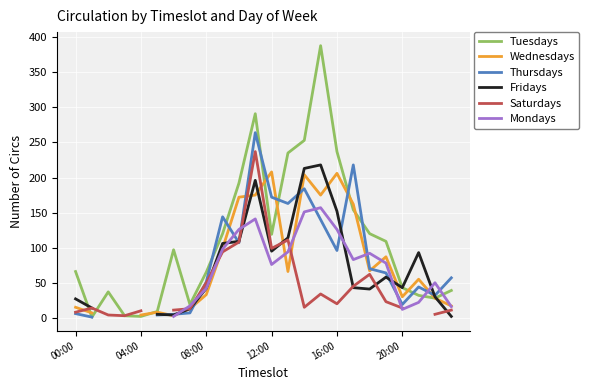

Where is the first local minimum for Fridays?

6